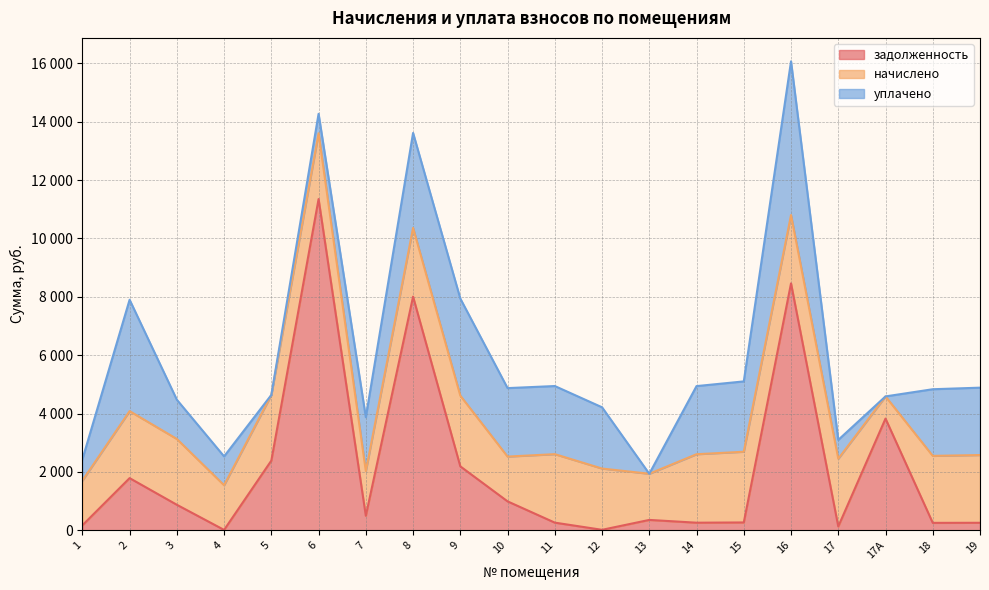

Is it true that уплачено equals 2347.2 at 10?

True